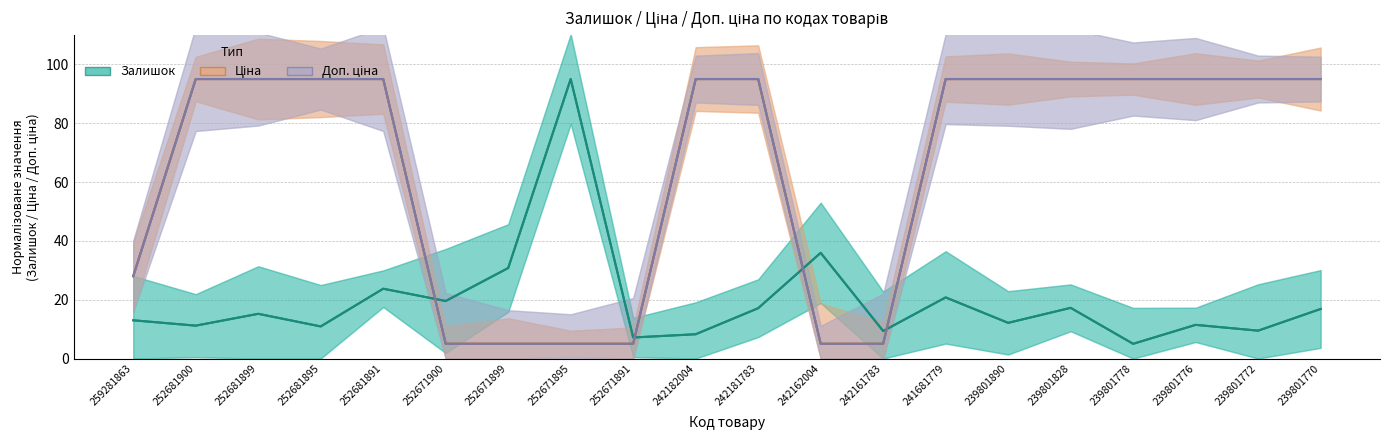

Reading left to right, transcribe all the data shown in this chart.

Залишок: 13.0	11.2	15.2	10.9	23.7	19.6	30.8	95.0	7.1	8.3	17.1	35.9	9.4	20.8	12.1	17.2	5.0	11.4	9.5	16.8
Ціна: 28.0	95.0	95.0	95.0	95.0	5.0	5.0	5.0	5.0	95.0	95.0	5.0	5.0	95.0	95.0	95.0	95.0	95.0	95.0	95.0
Доп. ціна: 28.0	95.0	95.0	95.0	95.0	5.0	5.0	5.0	5.0	95.0	95.0	5.0	5.0	95.0	95.0	95.0	95.0	95.0	95.0	95.0